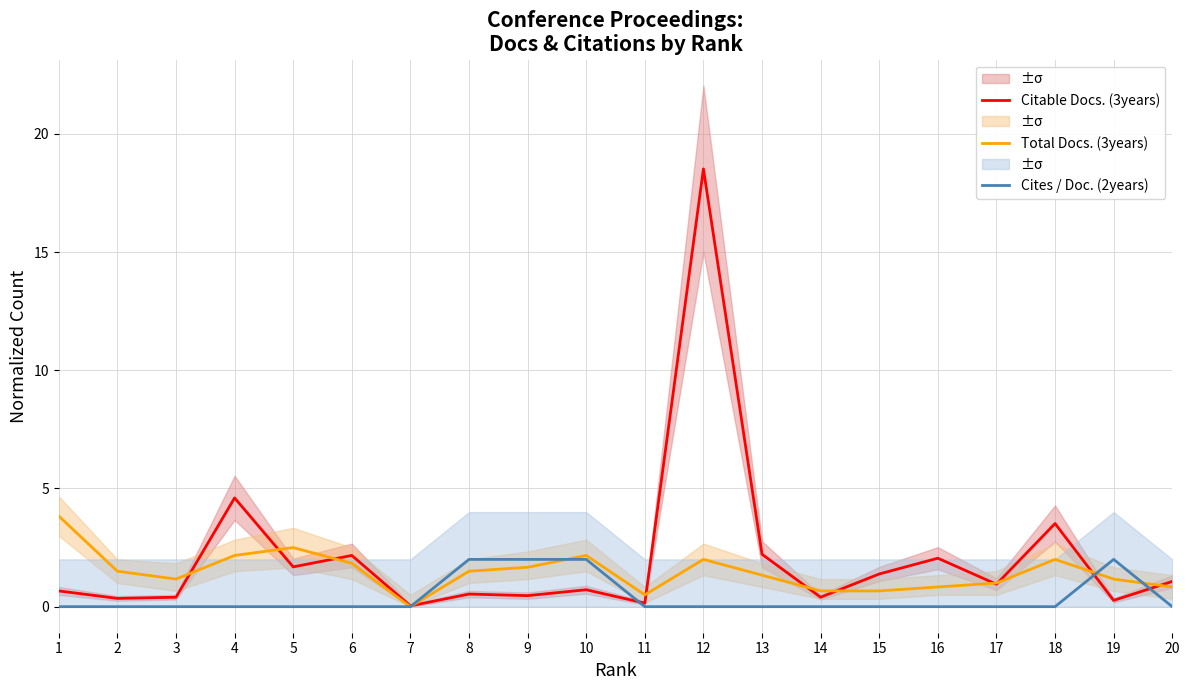

How many intersections are there between Total Docs. (3years) and Cites / Doc. (2years)?

3